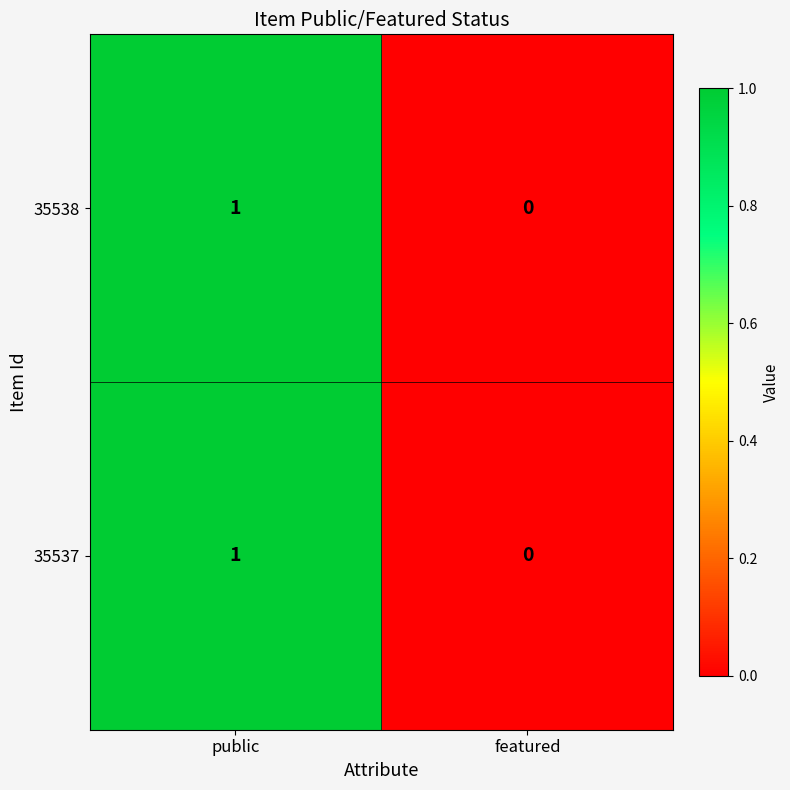

At which category is the sum across all series the highest?

public